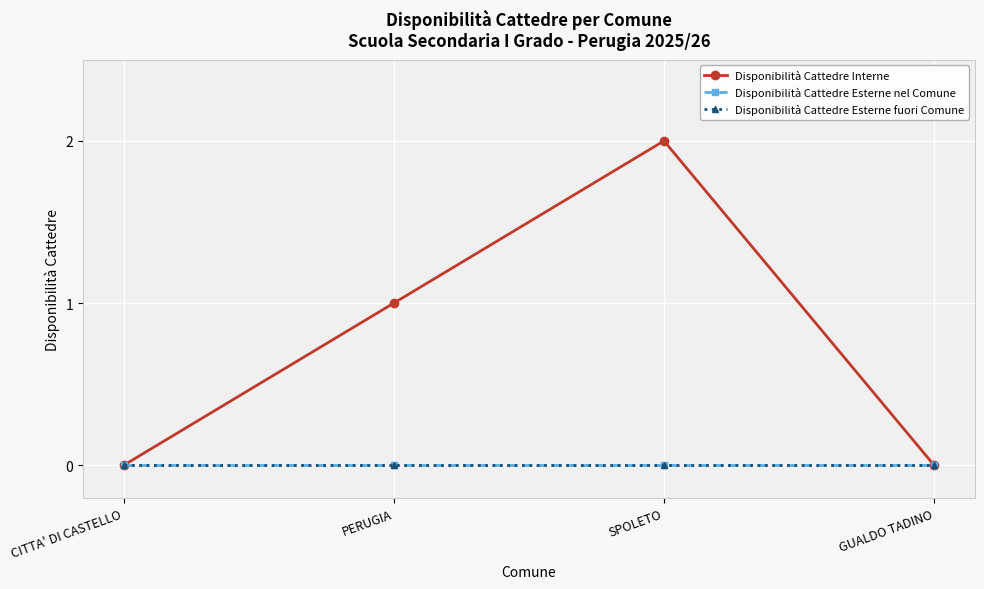

Does the chart have visible grid lines?

Yes